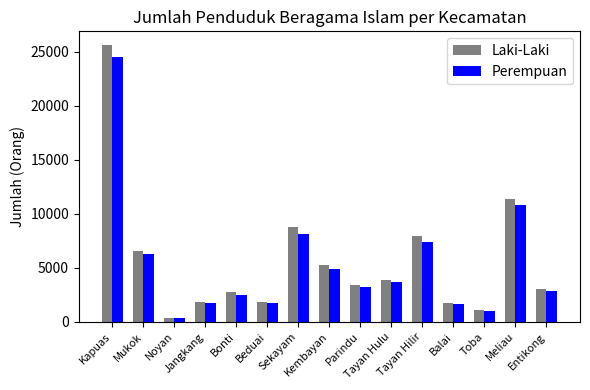

Are the bars horizontal?

No